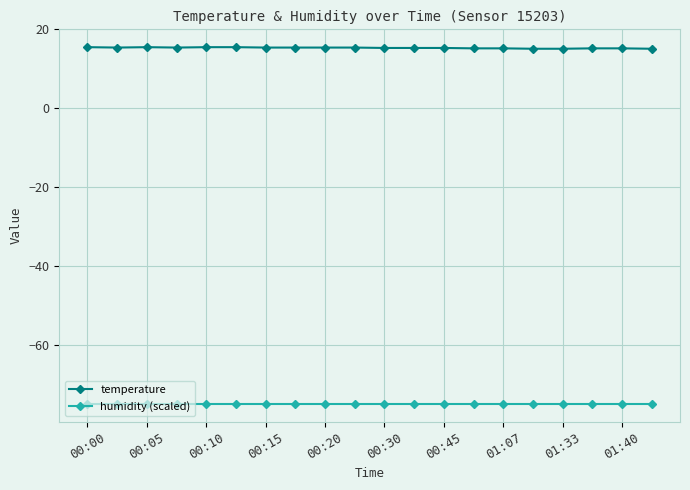

What is the sum of all temperature values?

306.4